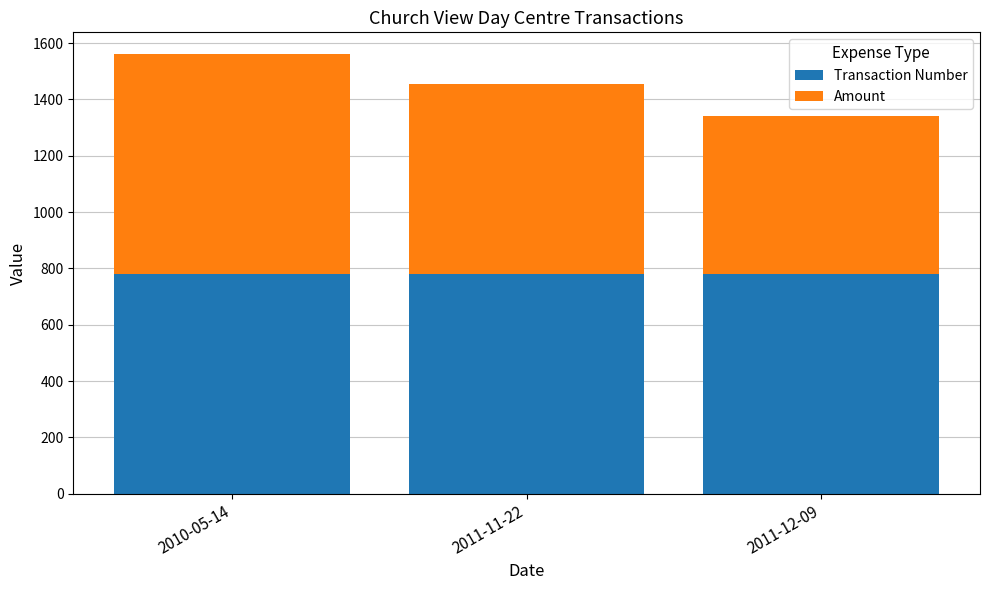

What is the minimum value for Transaction Number?

780.2